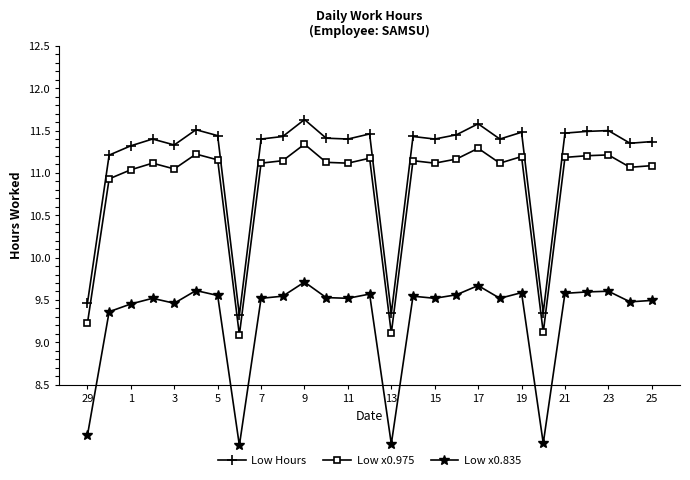

What is the minimum value for Low x0.975?

9.1